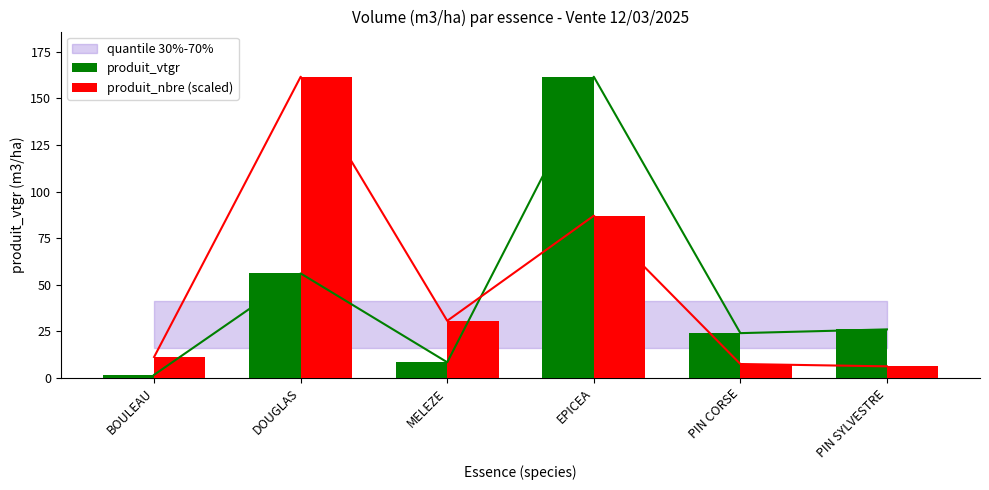

What is the average value of the produit_vtgr series?

46.3